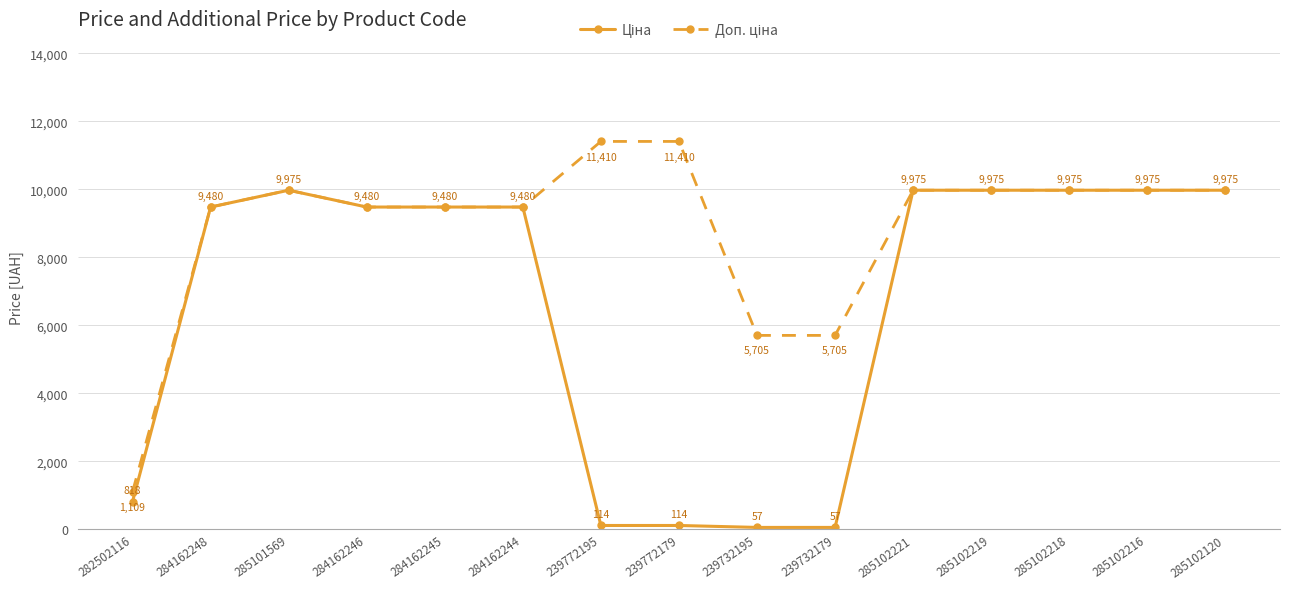

What position from the right is 285102221?

5